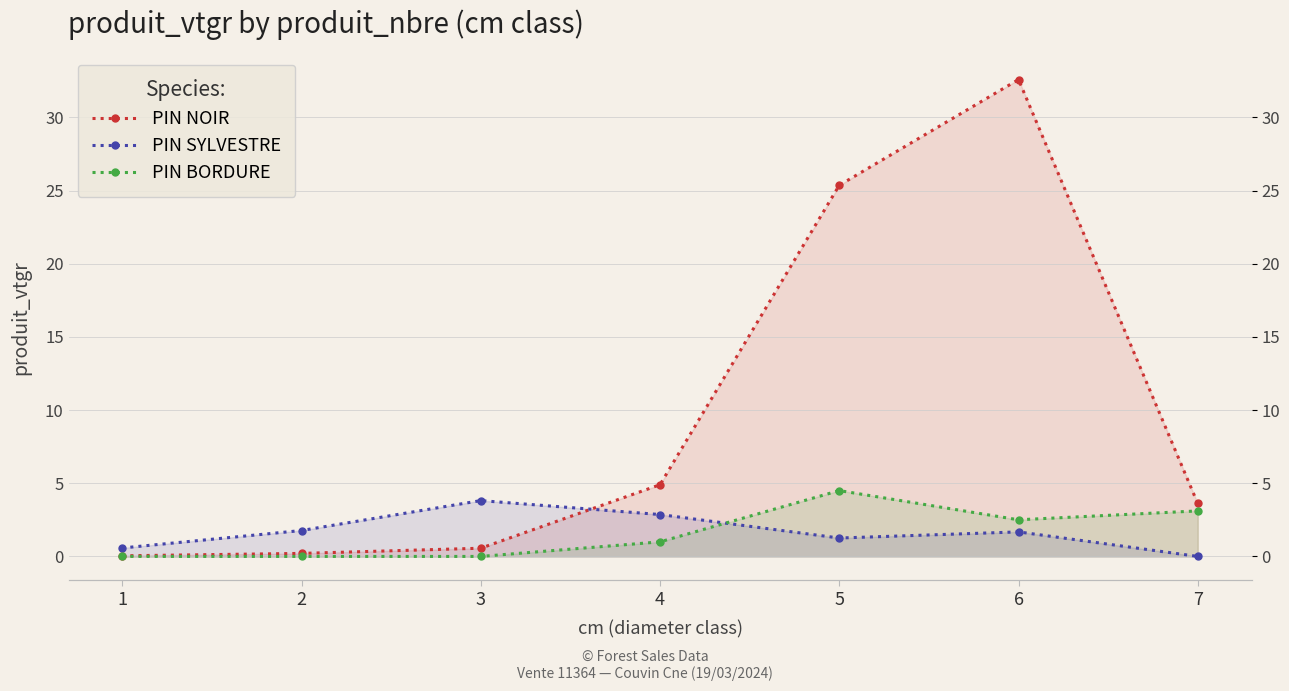

Reading left to right, list all the values displayed in this chart.

PIN NOIR: 1=0.0	2=0.2	3=0.6	4=4.9	5=25.4	6=32.6	7=3.6
PIN SYLVESTRE: 1=0.6	2=1.8	3=3.8	4=2.9	5=1.3	6=1.7	7=0.0
PIN BORDURE: 1=0.0	2=0.0	3=0.0	4=1.0	5=4.5	6=2.5	7=3.1